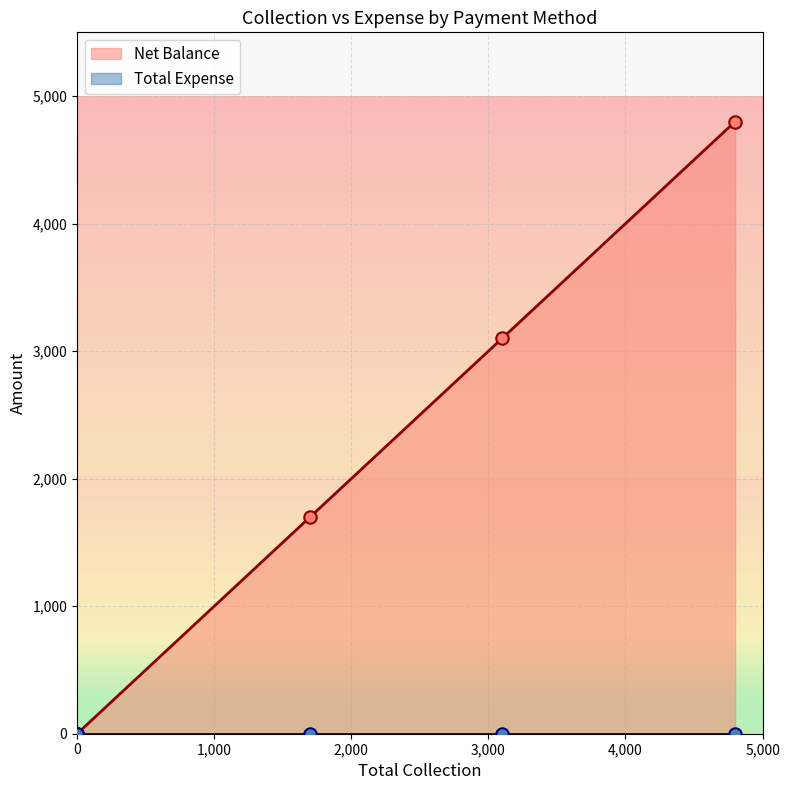

Which series has the largest Y range (max minus min)?

Net Balance